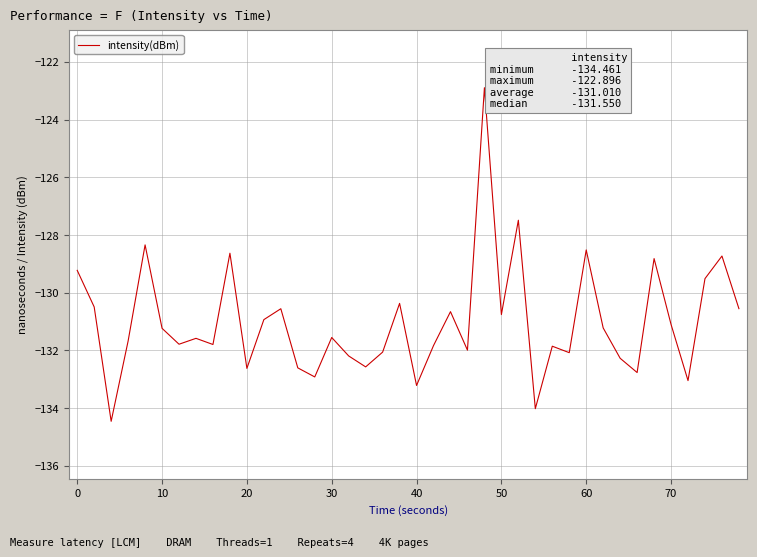

What is the average value?

-131.0